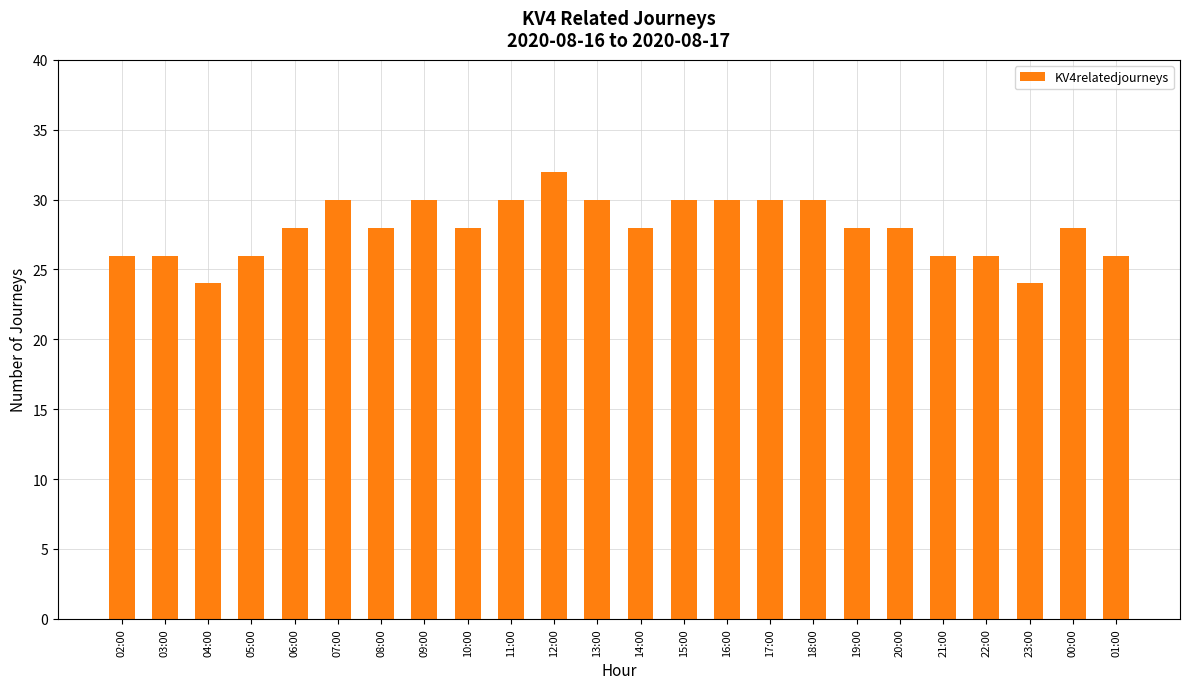

What is the maximum value shown in the chart?

32